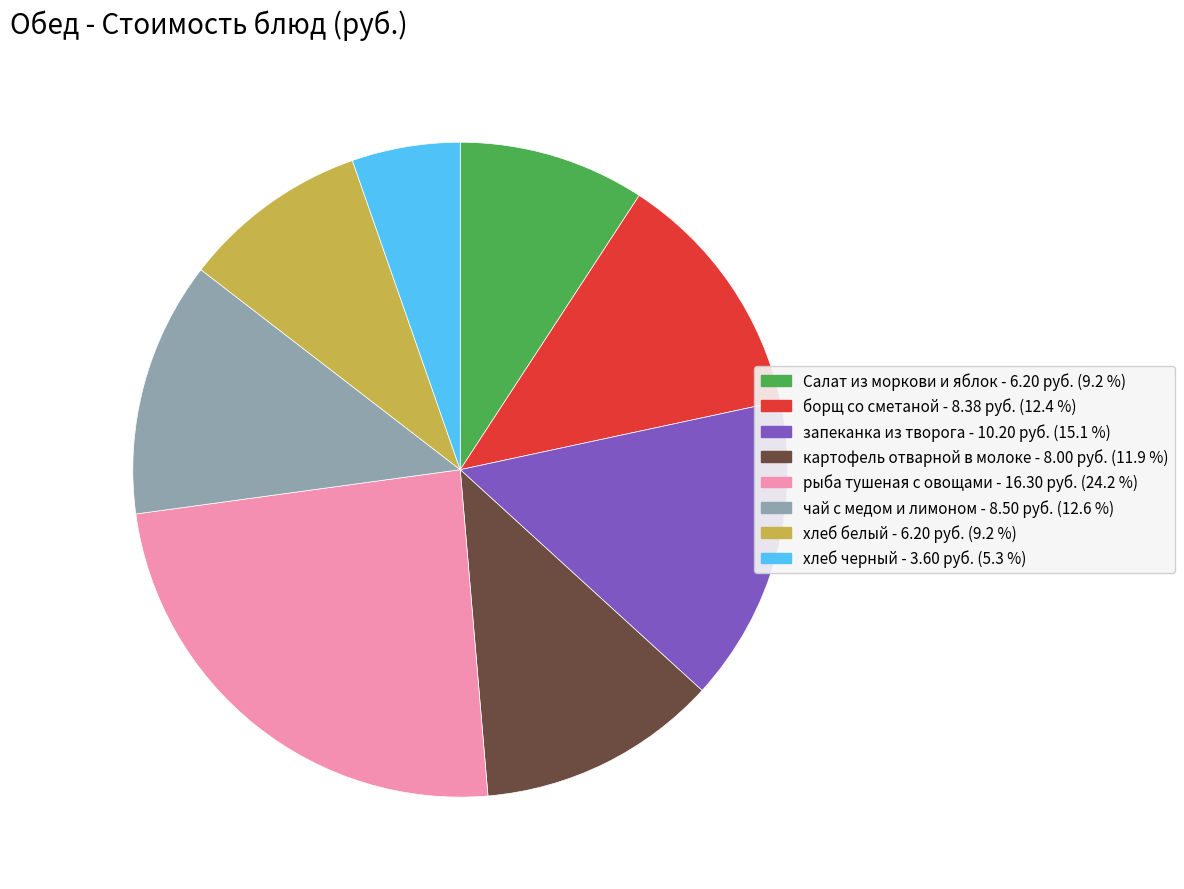

Which category has the smallest portion of the pie?

хлеб черный